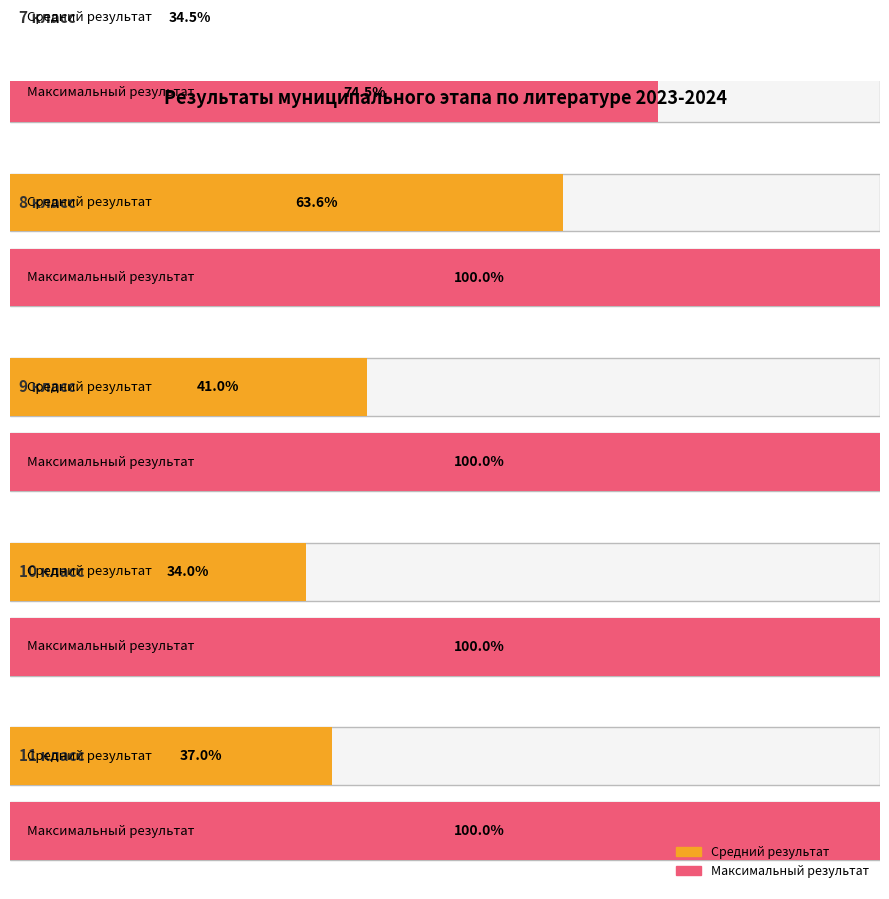

The value of Максимальный балл (%) at 9 класс is 100. True or false?

True